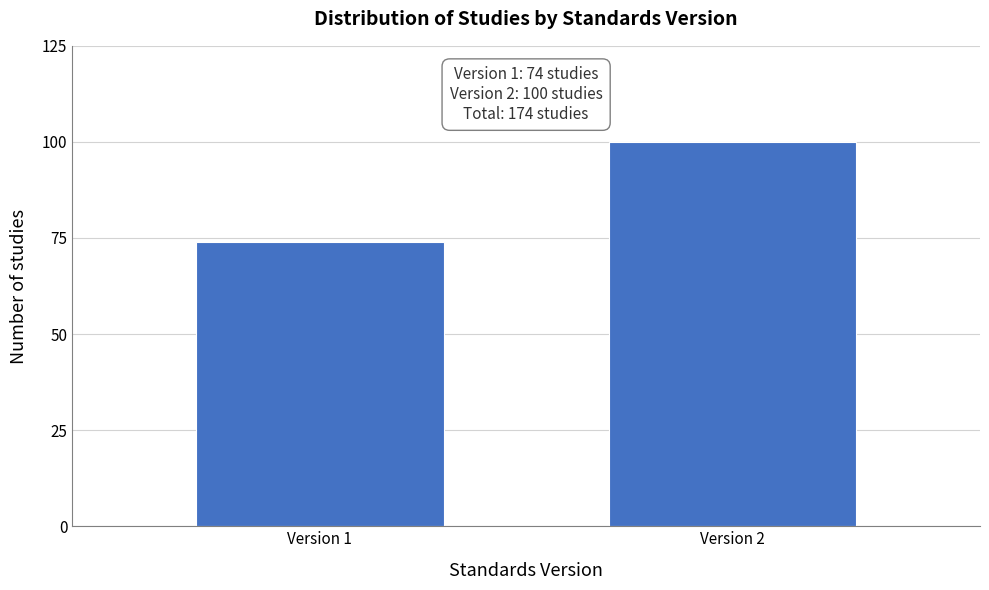

Reading right to left, extract all data points from this chart.

Version 2=100	Version 1=74